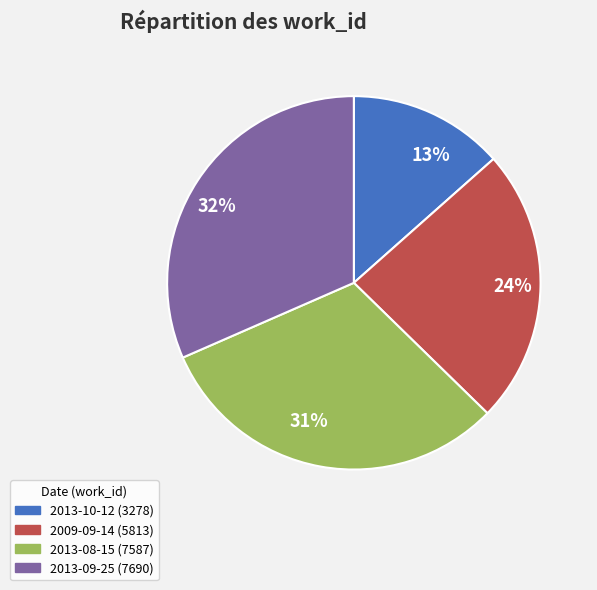

To the nearest percent, what is the average slice percentage?

25%